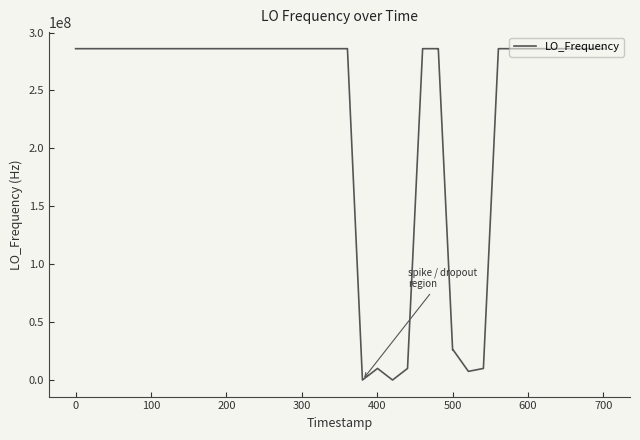

How many lines are shown in the chart?

1